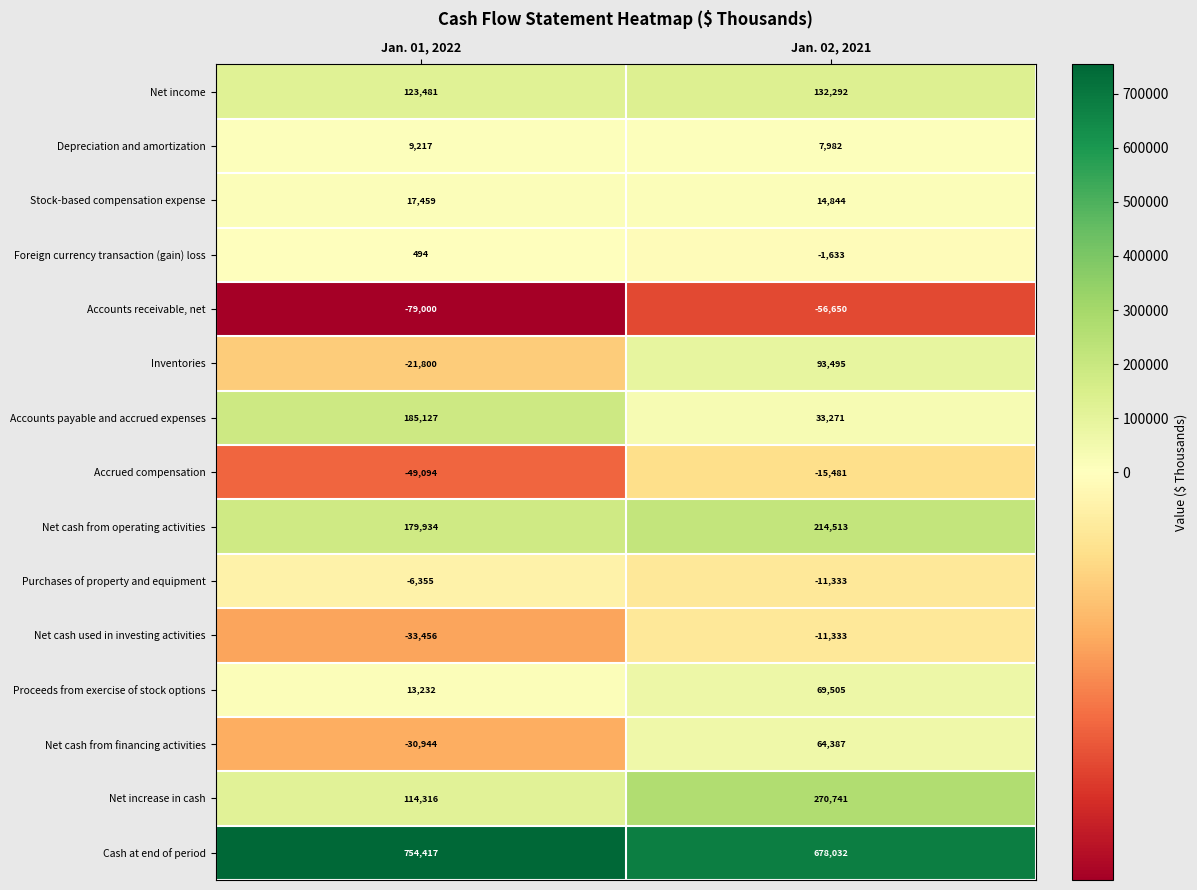

What is the difference between the Inventories values at Jan. 02, 2021 and Jan. 01, 2022?

115295